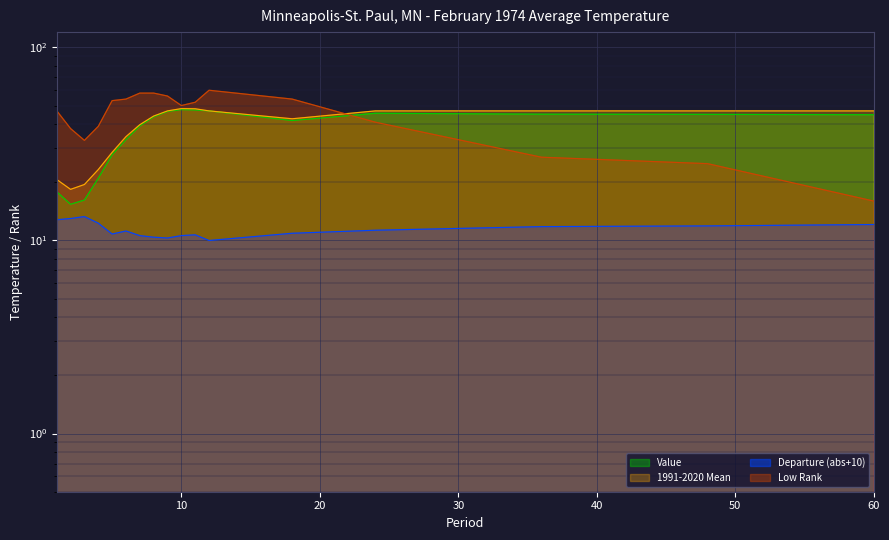

Is it true that Low Rank equals 33.6 at 8?

False